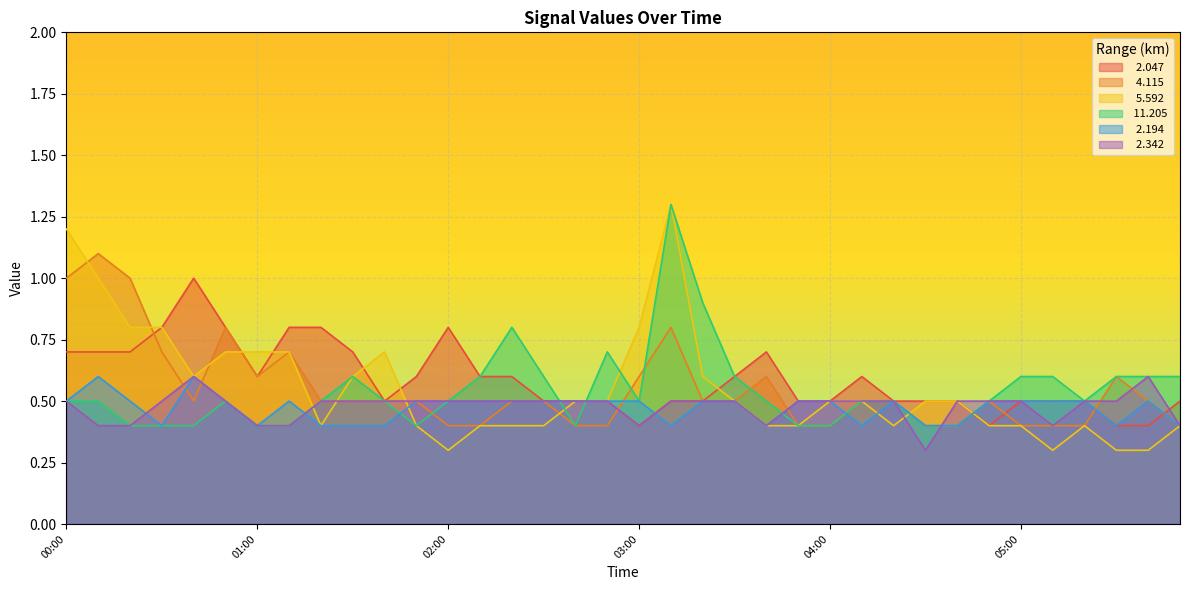

Reading left to right, extract all data points from this chart.

  2.047: 00:00=0.7	00:10=0.7	00:20=0.7	00:30=0.8	00:40=1.0	00:50=0.8	01:00=0.6	01:10=0.8	01:20=0.8	01:30=0.7	01:40=0.5	01:50=0.6	02:00=0.8	02:10=0.6	02:20=0.6	02:30=0.5	02:40=0.5	02:50=0.5	03:00=0.4	03:10=0.5	03:20=0.5	03:30=0.6	03:40=0.7	03:50=0.5	04:00=0.5	04:10=0.6	04:20=0.5	04:30=0.5	04:40=0.5	04:50=0.4	05:00=0.5	05:10=0.5	05:20=0.5	05:30=0.4	05:40=0.4	05:50=0.5
  4.115: 00:00=1.0	00:10=1.1	00:20=1.0	00:30=0.7	00:40=0.5	00:50=0.8	01:00=0.6	01:10=0.7	01:20=0.5	01:30=0.5	01:40=0.5	01:50=0.5	02:00=0.4	02:10=0.4	02:20=0.5	02:30=0.5	02:40=0.4	02:50=0.4	03:00=0.6	03:10=0.8	03:20=0.5	03:30=0.5	03:40=0.6	03:50=0.4	04:00=0.4	04:10=0.5	04:20=0.5	04:30=0.4	04:40=0.4	04:50=0.5	05:00=0.4	05:10=0.4	05:20=0.4	05:30=0.6	05:40=0.5	05:50=0.4
  5.592: 00:00=1.2	00:10=1.0	00:20=0.8	00:30=0.8	00:40=0.6	00:50=0.7	01:00=0.7	01:10=0.7	01:20=0.4	01:30=0.6	01:40=0.7	01:50=0.4	02:00=0.3	02:10=0.4	02:20=0.4	02:30=0.4	02:40=0.5	02:50=0.5	03:00=0.8	03:10=1.3	03:20=0.6	03:30=0.5	03:40=0.4	03:50=0.4	04:00=0.5	04:10=0.5	04:20=0.4	04:30=0.5	04:40=0.5	04:50=0.4	05:00=0.4	05:10=0.3	05:20=0.4	05:30=0.3	05:40=0.3	05:50=0.4
 11.205: 00:00=0.5	00:10=0.5	00:20=0.4	00:30=0.4	00:40=0.4	00:50=0.5	01:00=0.4	01:10=0.4	01:20=0.5	01:30=0.6	01:40=0.5	01:50=0.4	02:00=0.5	02:10=0.6	02:20=0.8	02:30=0.6	02:40=0.4	02:50=0.7	03:00=0.5	03:10=1.3	03:20=0.9	03:30=0.6	03:40=0.5	03:50=0.4	04:00=0.4	04:10=0.5	04:20=0.5	04:30=0.4	04:40=0.4	04:50=0.5	05:00=0.6	05:10=0.6	05:20=0.5	05:30=0.6	05:40=0.6	05:50=0.6
  2.194: 00:00=0.5	00:10=0.6	00:20=0.5	00:30=0.4	00:40=0.6	00:50=0.5	01:00=0.4	01:10=0.5	01:20=0.4	01:30=0.4	01:40=0.4	01:50=0.5	02:00=0.5	02:10=0.5	02:20=0.5	02:30=0.5	02:40=0.5	02:50=0.5	03:00=0.5	03:10=0.4	03:20=0.5	03:30=0.5	03:40=0.4	03:50=0.5	04:00=0.5	04:10=0.4	04:20=0.5	04:30=0.4	04:40=0.4	04:50=0.5	05:00=0.5	05:10=0.5	05:20=0.5	05:30=0.4	05:40=0.5	05:50=0.4
  2.342: 00:00=0.5	00:10=0.4	00:20=0.4	00:30=0.5	00:40=0.6	00:50=0.5	01:00=0.4	01:10=0.4	01:20=0.5	01:30=0.5	01:40=0.5	01:50=0.5	02:00=0.5	02:10=0.5	02:20=0.5	02:30=0.5	02:40=0.5	02:50=0.5	03:00=0.4	03:10=0.5	03:20=0.5	03:30=0.5	03:40=0.4	03:50=0.5	04:00=0.5	04:10=0.5	04:20=0.5	04:30=0.3	04:40=0.5	04:50=0.5	05:00=0.5	05:10=0.4	05:20=0.5	05:30=0.5	05:40=0.6	05:50=0.4